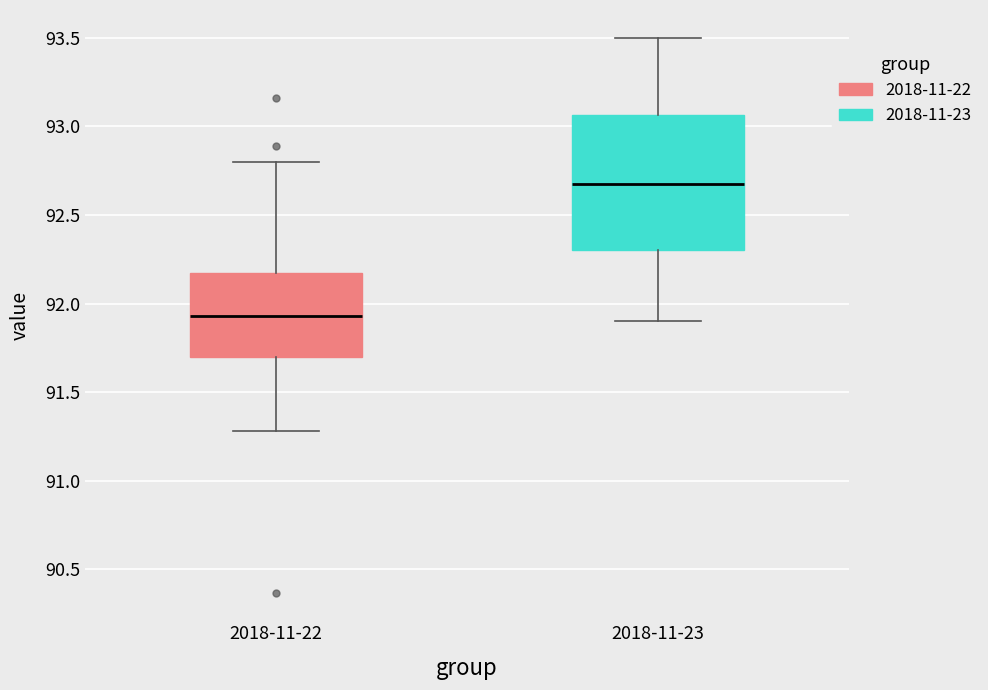

Which box has the lowest median line?

2018-11-22